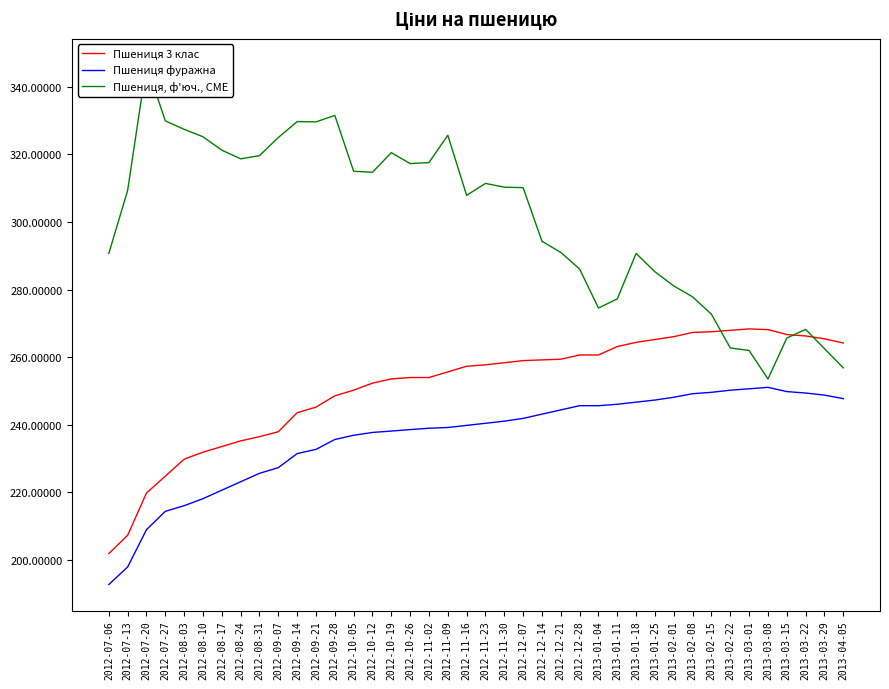

The Пшениця фуражна series shows 239.2 at 2012-11-09. True or false?

True